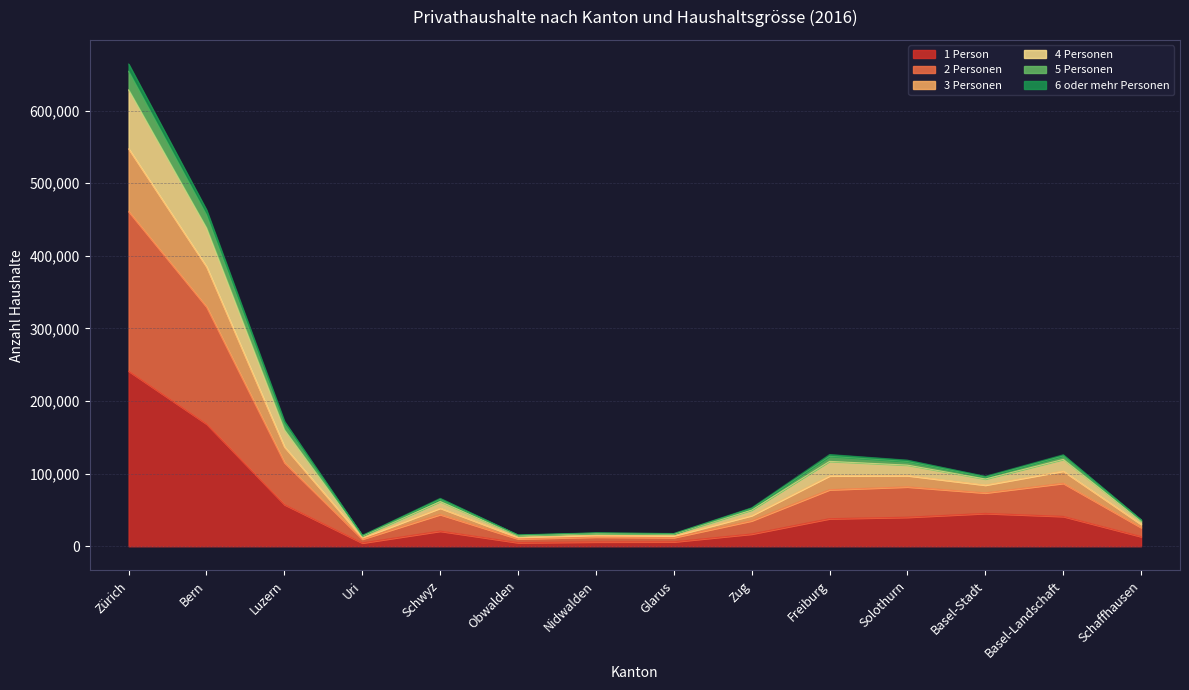

At which label does 1 Person reach its peak?

Zürich